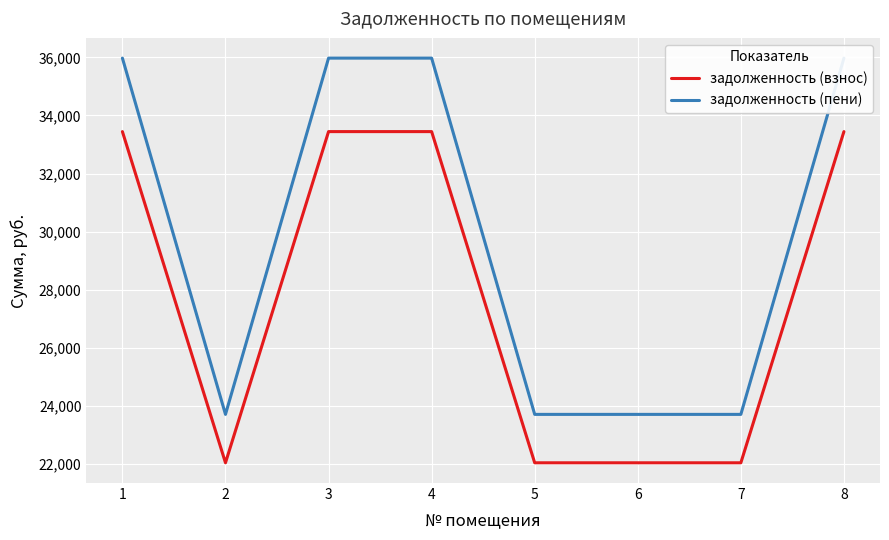

Where is задолженность (взнос) nearest to the value 27738?

2